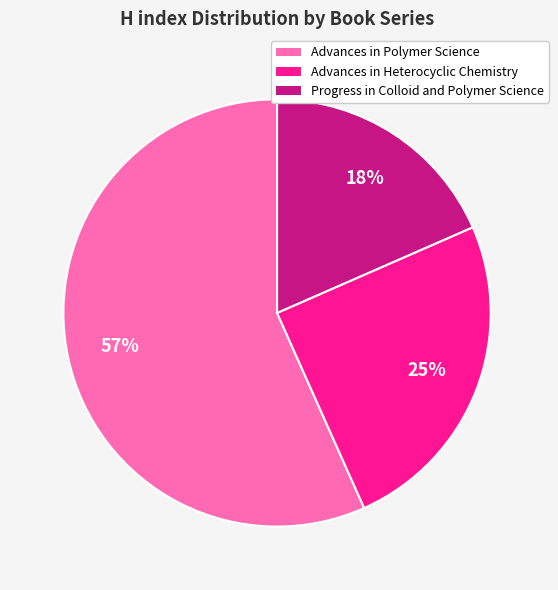

The Advances in Heterocyclic Chemistry slice represents 25% of the pie. True or false?

True